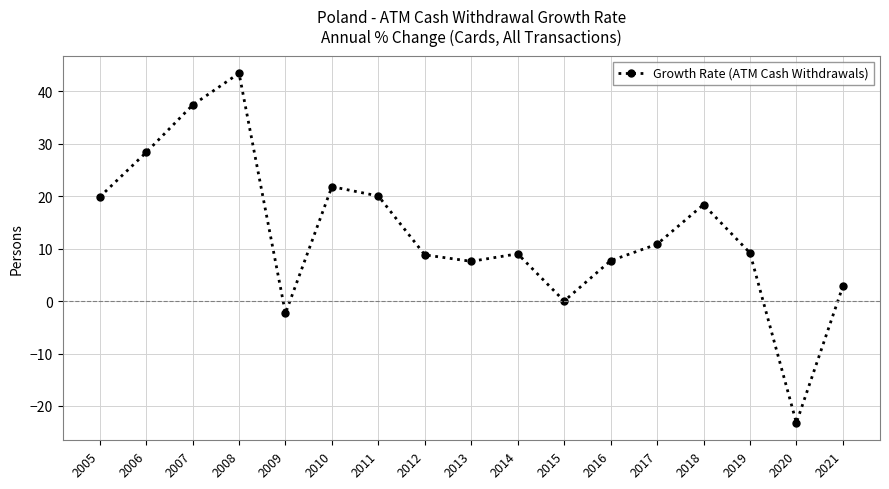

What is the value of the 9th point from the left?

7.6